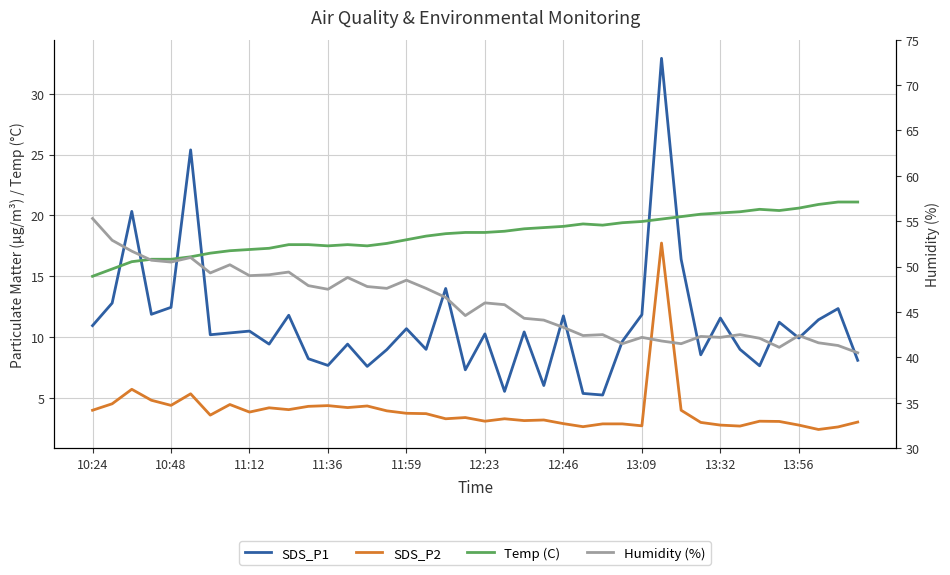

What is the value of the Humidity (%) point at the 37th from the left?

42.4